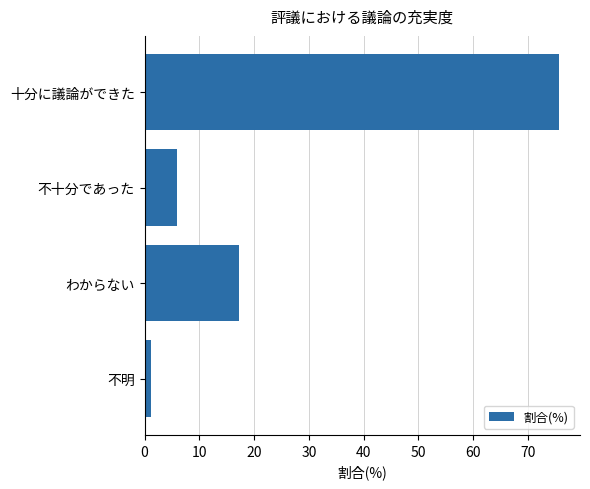

Which category has the lowest value across all series?

不明